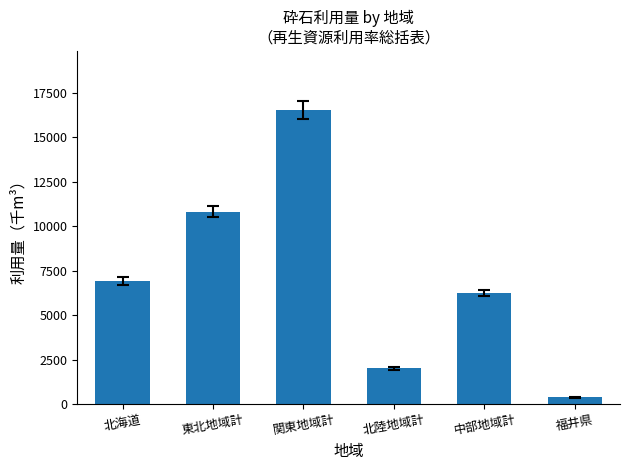

What is the label of the 1st bar from the right?

福井県